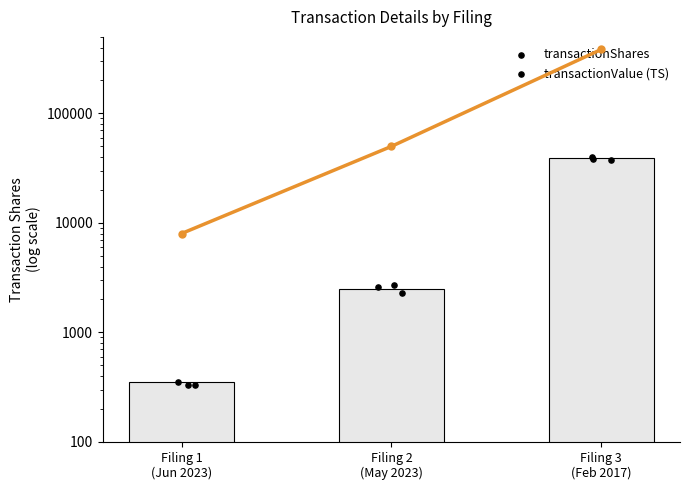

At how many categories does at least one series exceed 143018?

1